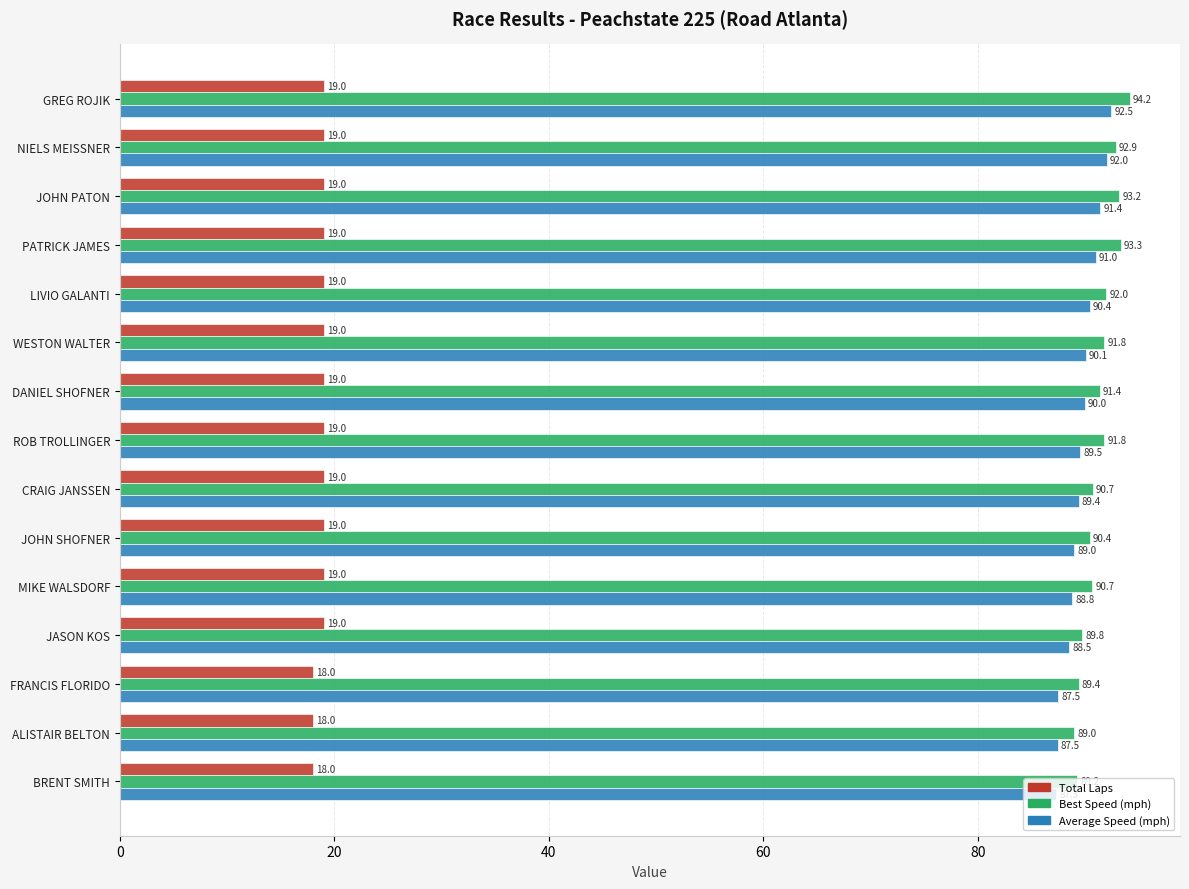

What is the smallest value displayed?

18.0